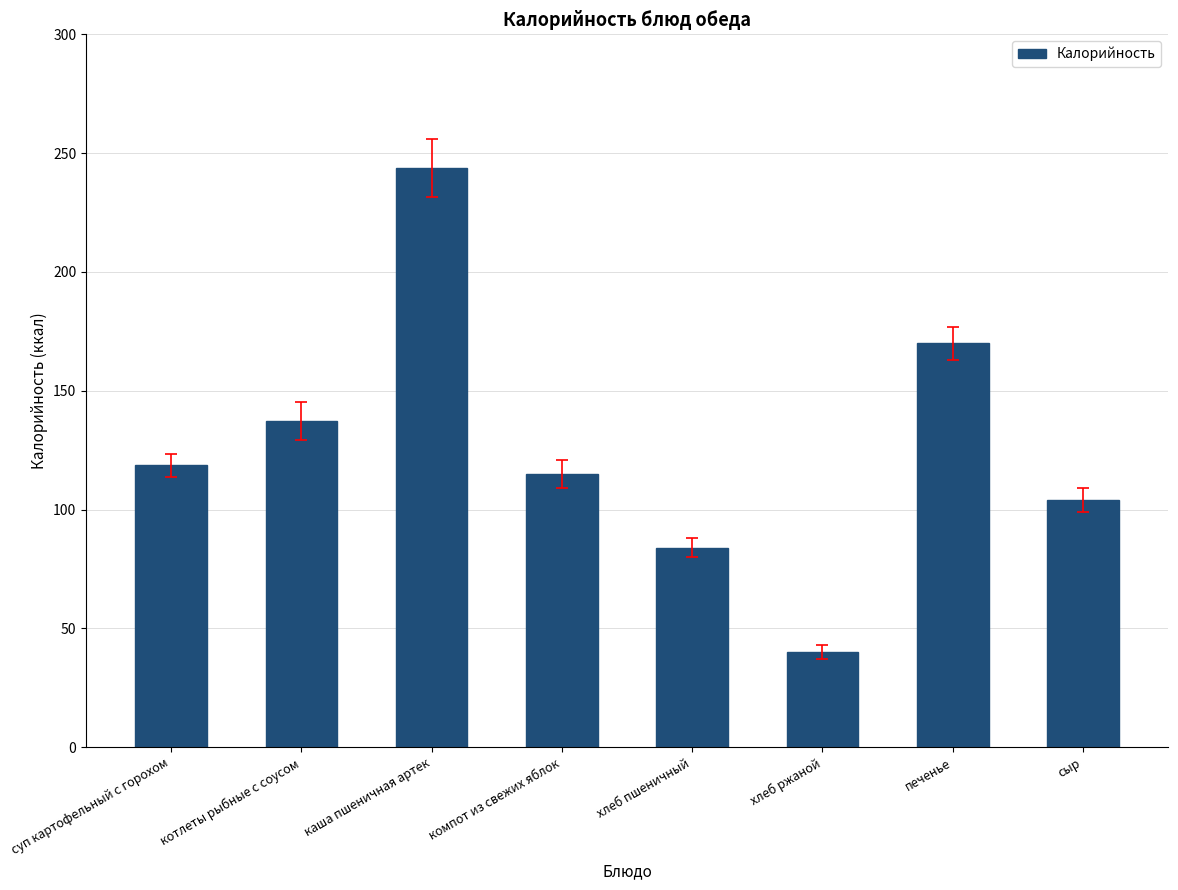

At which category does the chart reach its peak across all series?

каша пшеничная артек